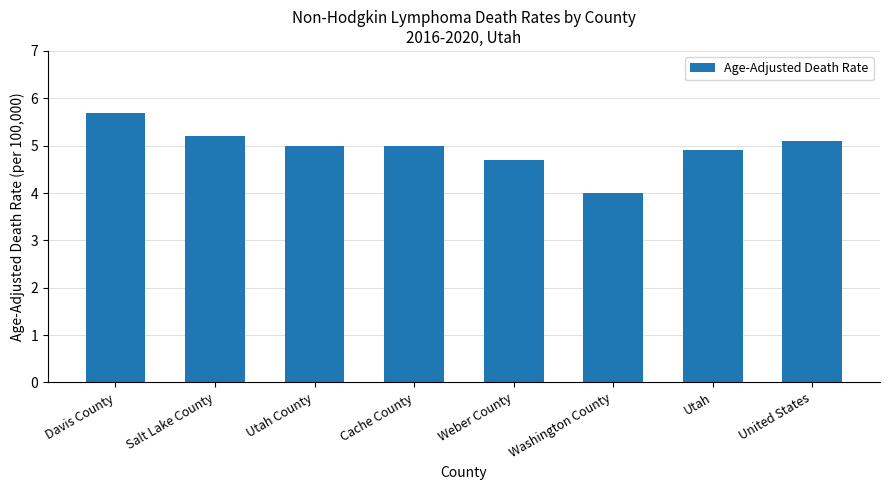

What is the label of the 4th bar from the left?

Cache County